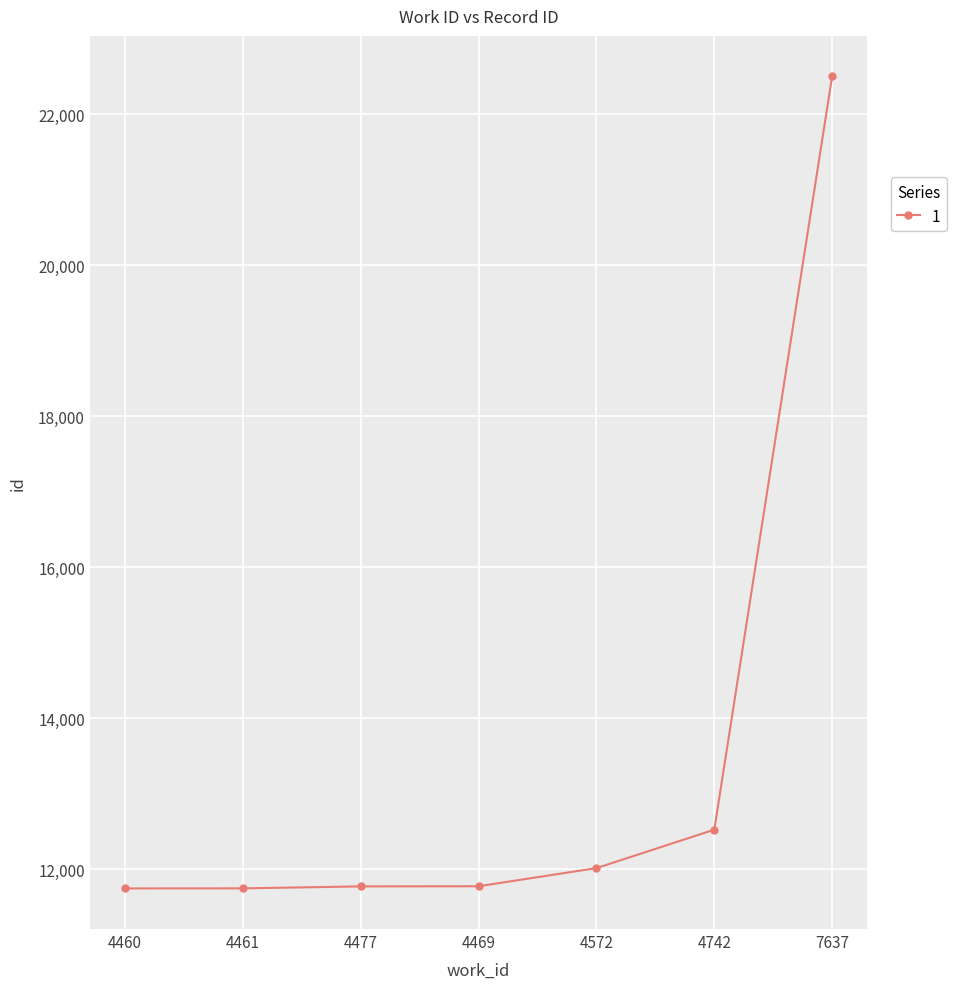

What is the change in value from 4460 to 4477?

+27